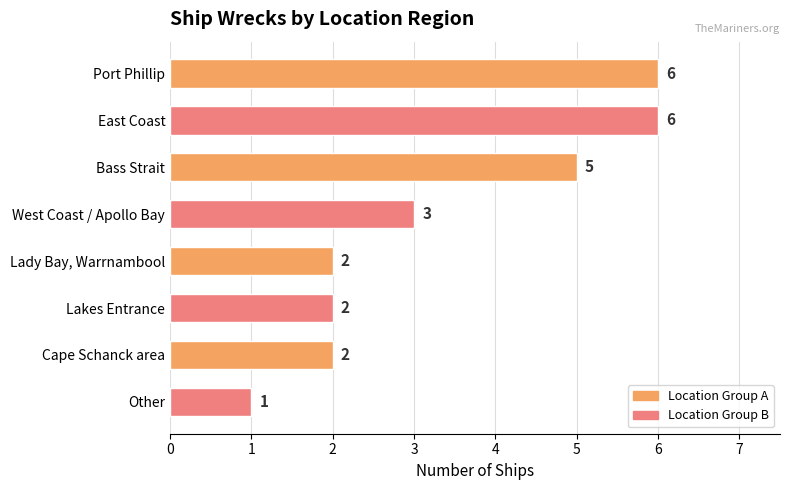

Between West Coast / Apollo Bay and Other, which is larger?

West Coast / Apollo Bay